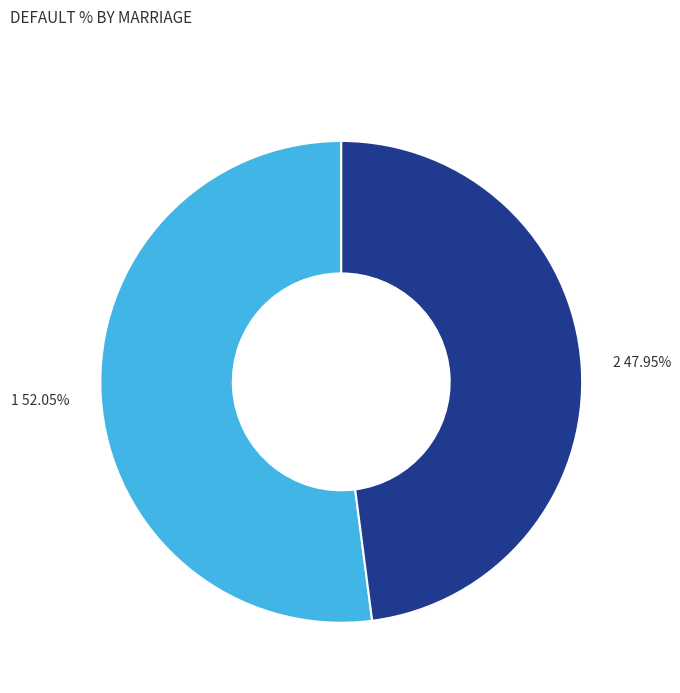

To the nearest percent, what portion does 1 represent?

52%